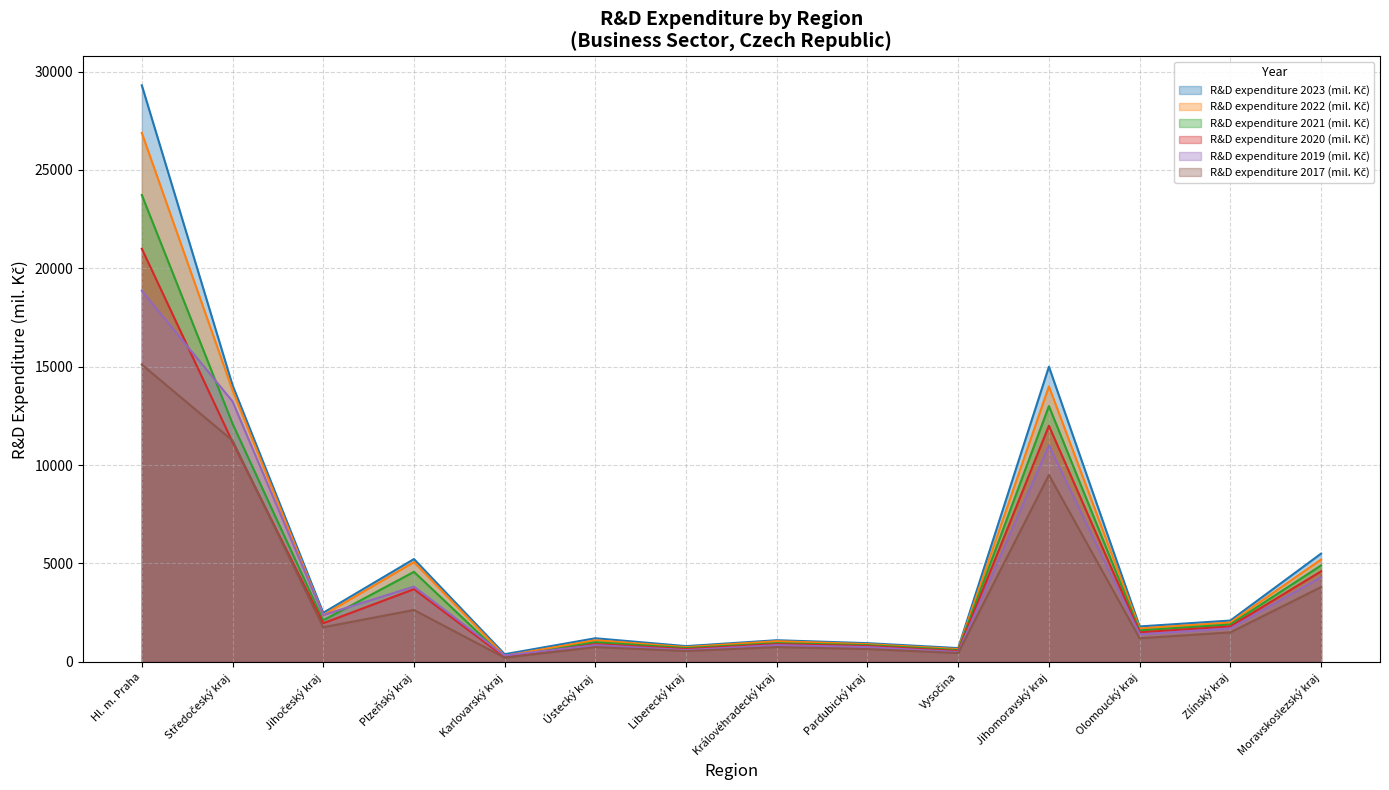

How many interior local peaks does the R&D expenditure 2017 (mil. Kč) series have?

4